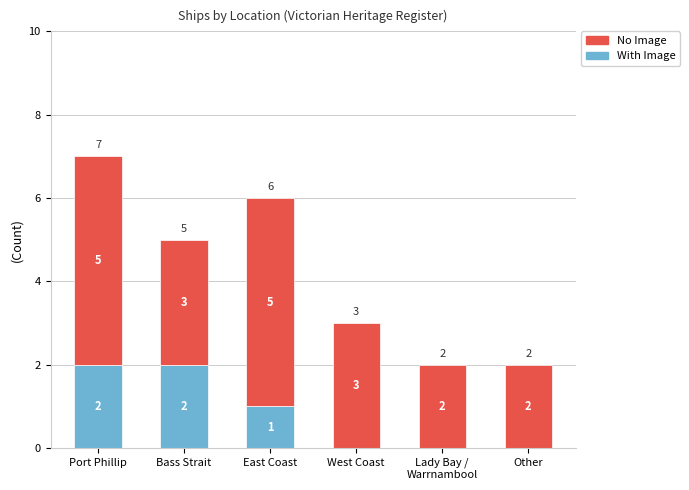

At which category is the sum across all series the highest?

Port Phillip